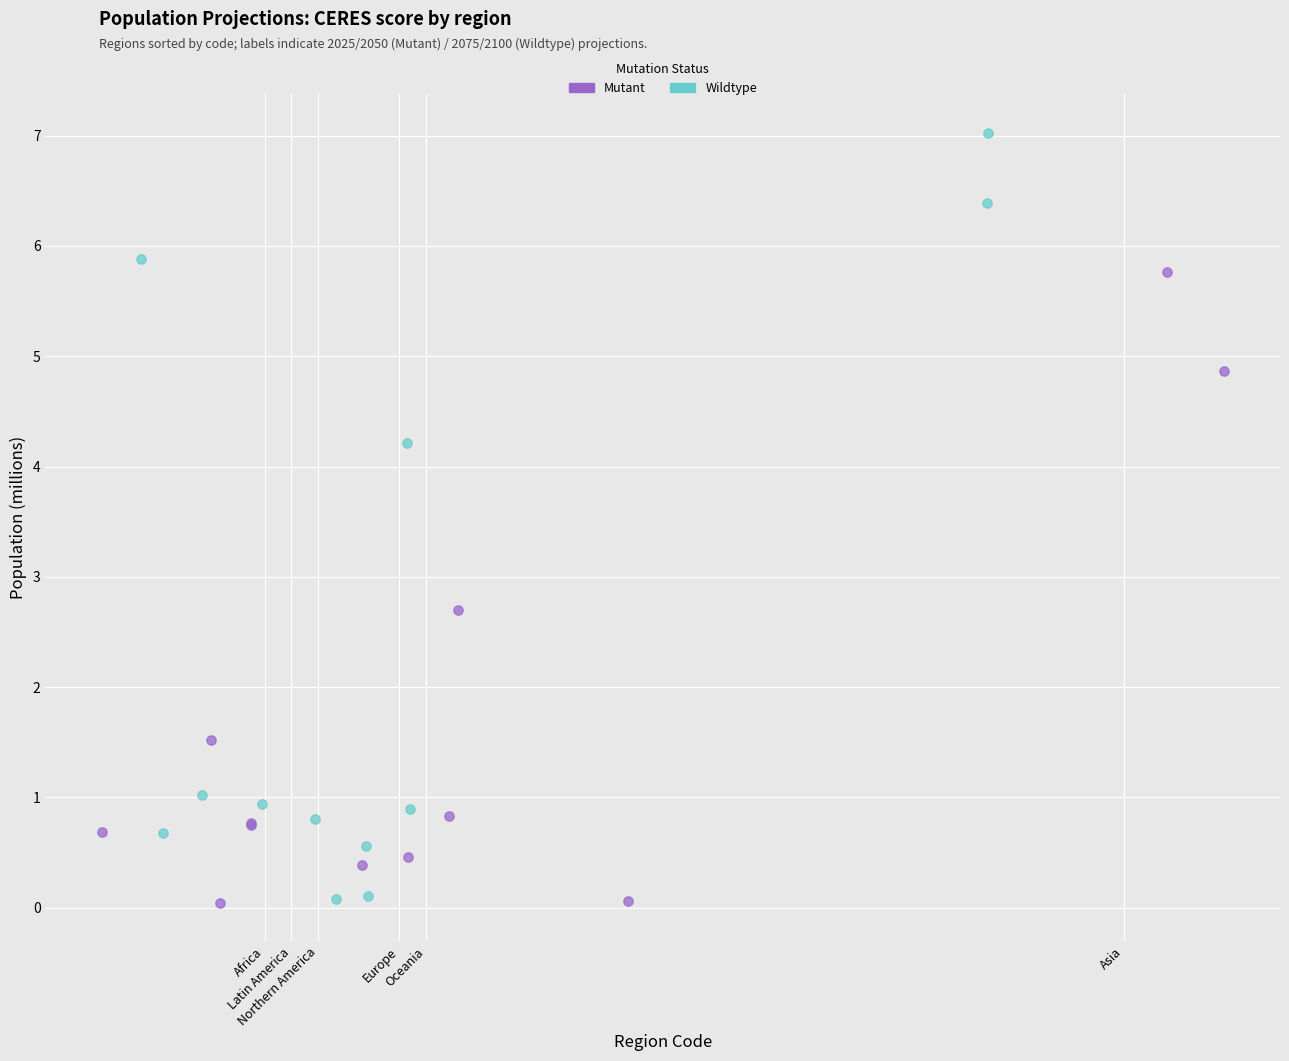

Which series contains the highest Y value?

Wildtype